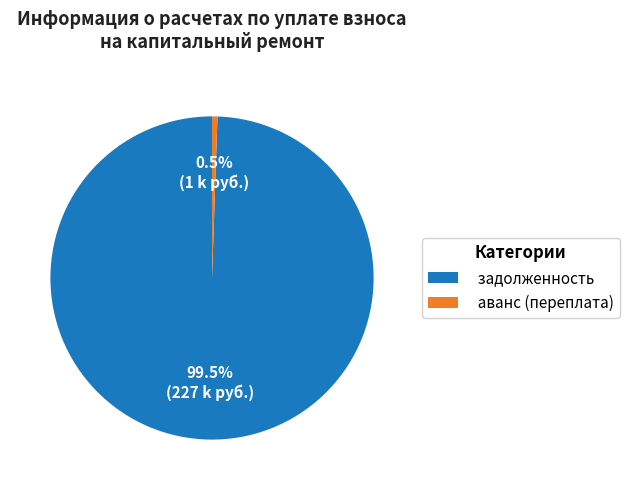

To the nearest percent, what is the average slice percentage?

50%